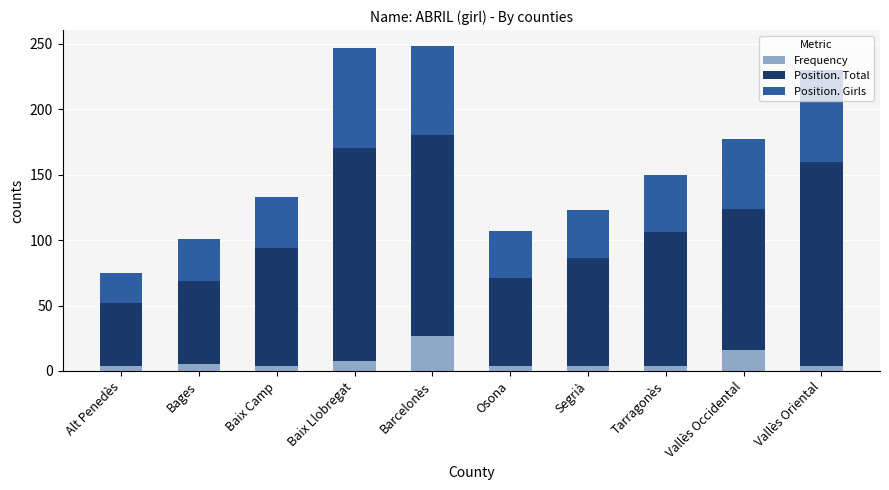

What is the sum of all Frequency values?

80